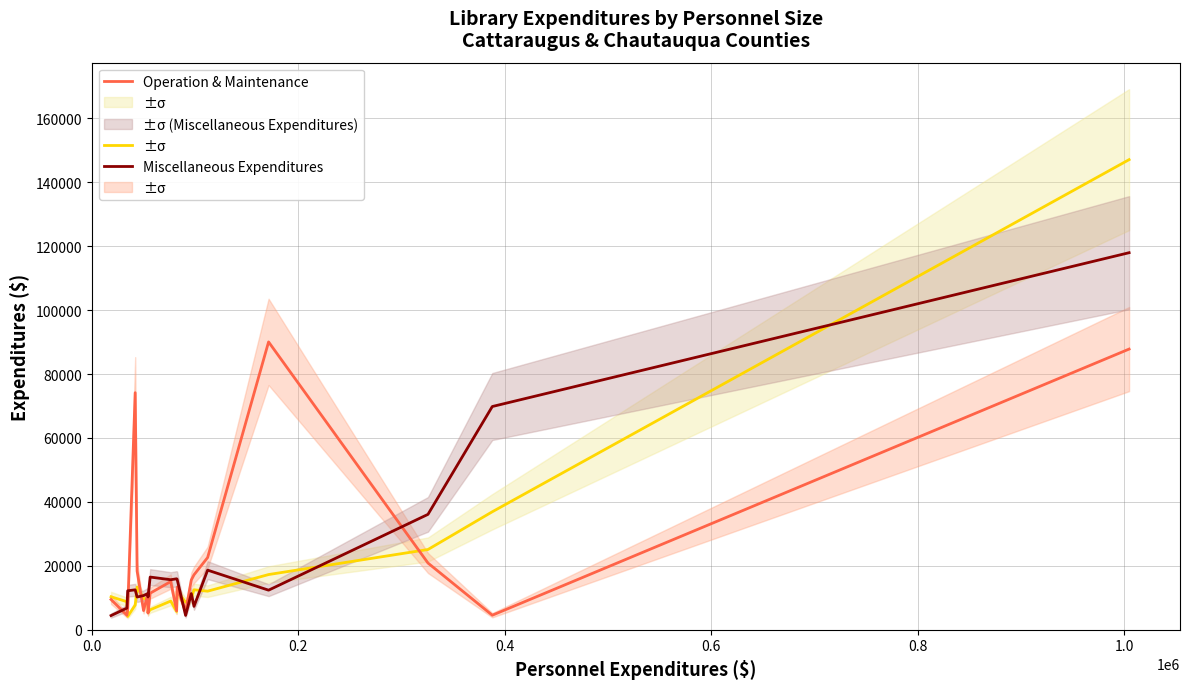

Which series ends up on top after the final intersection of Total Collection Expenditures and Operation & Maintenance?

Total Collection Expenditures